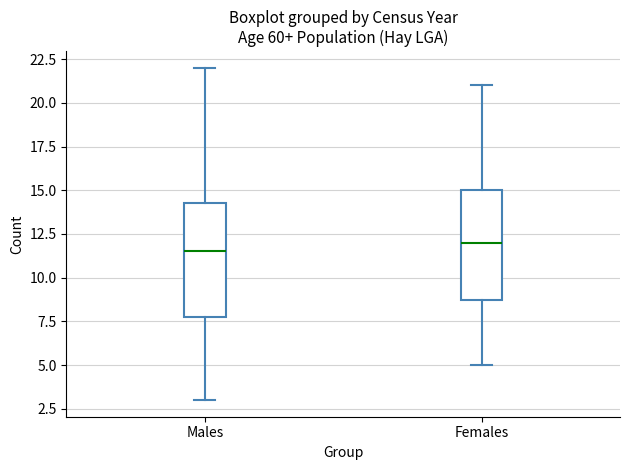

Reading left to right, transcribe this box plot: for each box, give where its median line is, the range the box spans, and where its two whiskers end, as read against the y-axis. The values are not printed on the chart, so give them approximately, as read against the axis.

Males: median 11.5, box 8.0 to 14.5, whiskers 3.0 to 22.0
Females: median 12.0, box 9.0 to 15.0, whiskers 5.0 to 21.0